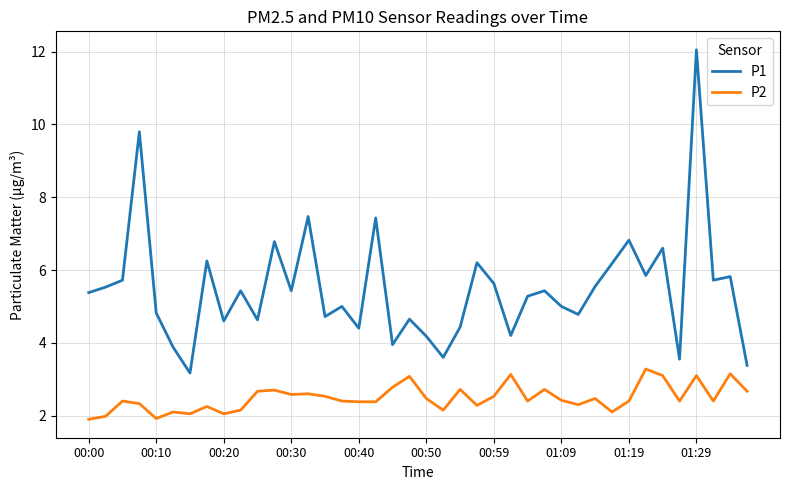

Which series has the largest total across all categories?

P1